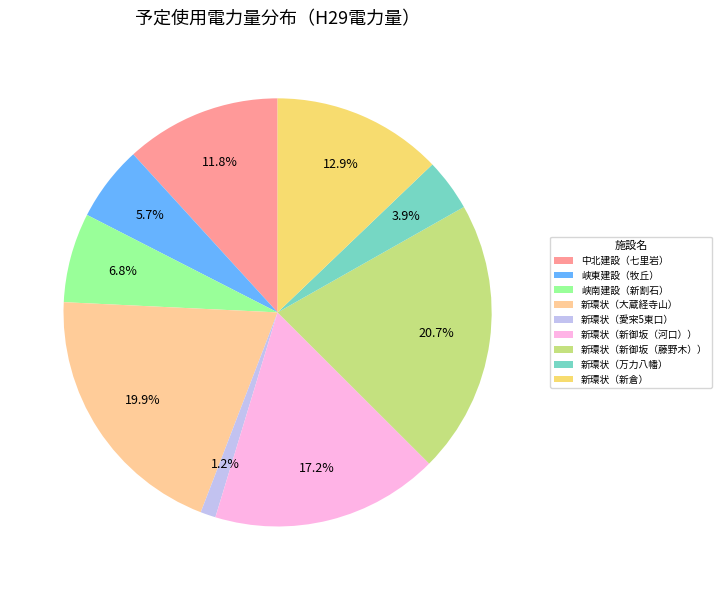

What is the ratio of the value at 新環状（新御坂（河口）） to the value at 新環状（大蔵経寺山）?

0.9